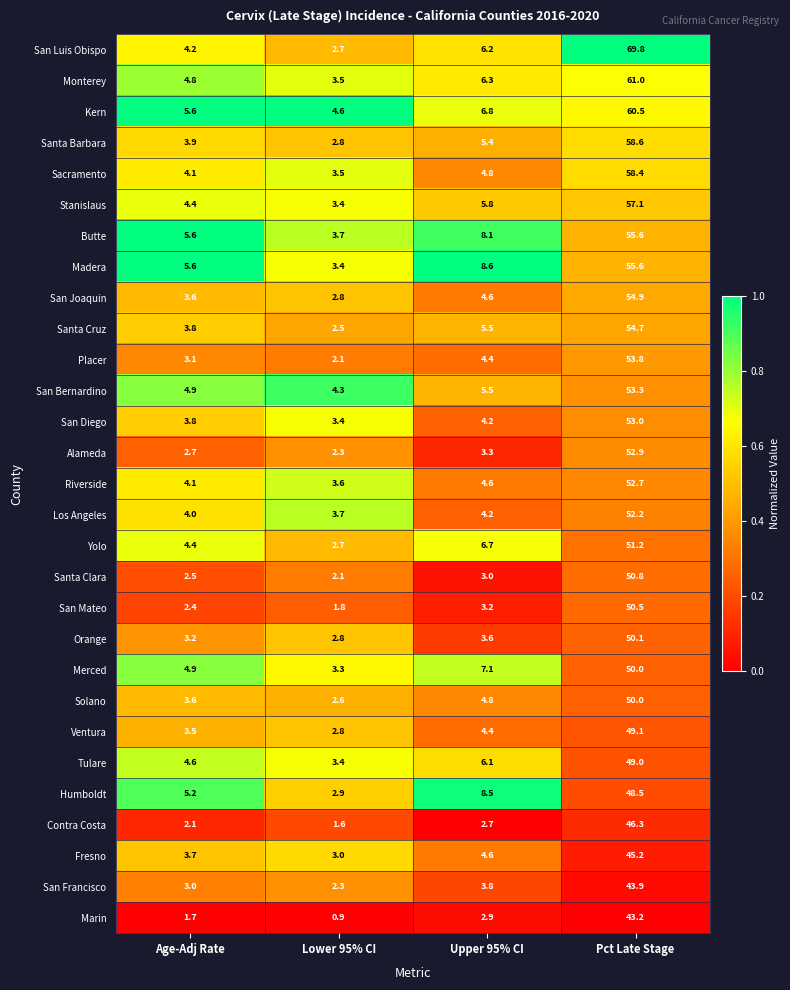

What is the total value across all series at Pct Late Stage?

1531.9